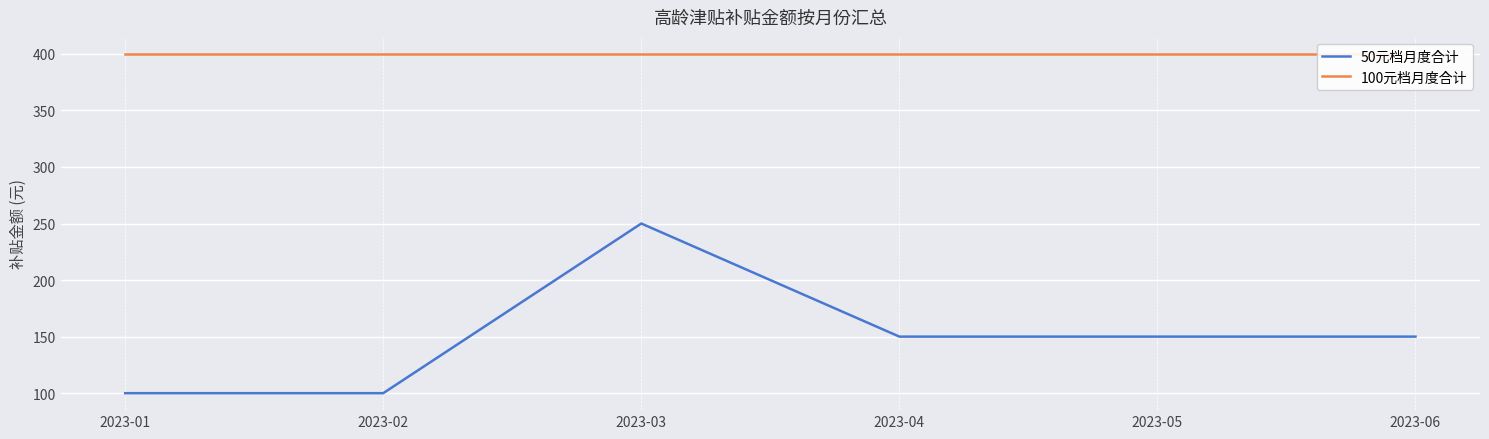

What are all the series names shown in the legend?

50元档月度合计, 100元档月度合计